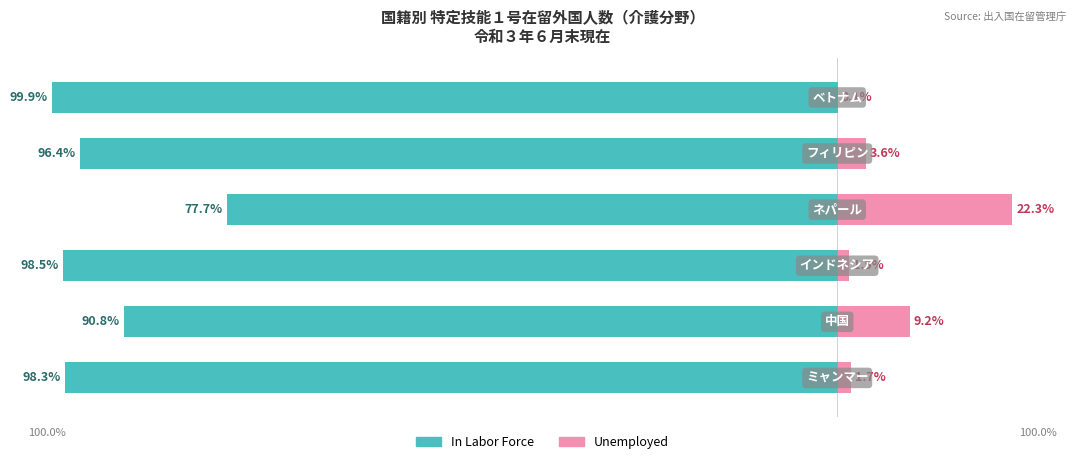

At how many categories does at least one series exceed -39?

6